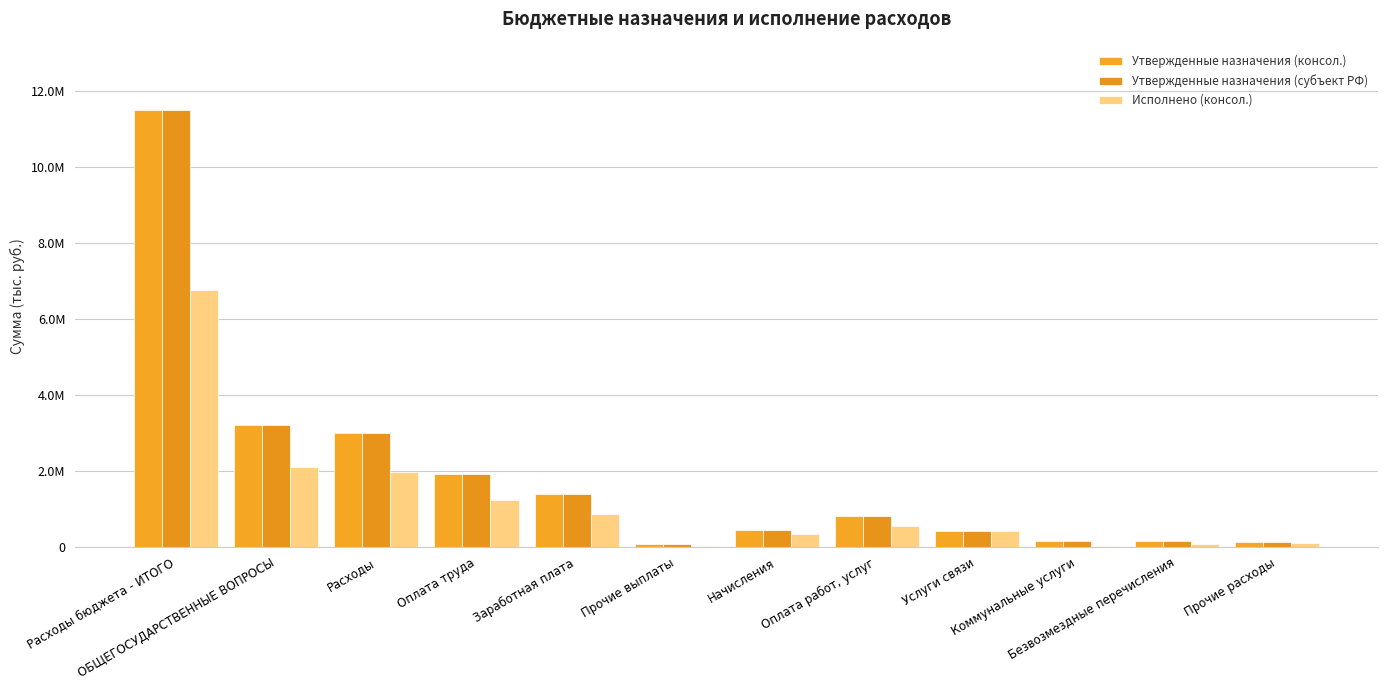

At which label is Утвержденные назначения (субъект РФ) closest to 5789586?

ОБЩЕГОСУДАРСТВЕННЫЕ ВОПРОСЫ